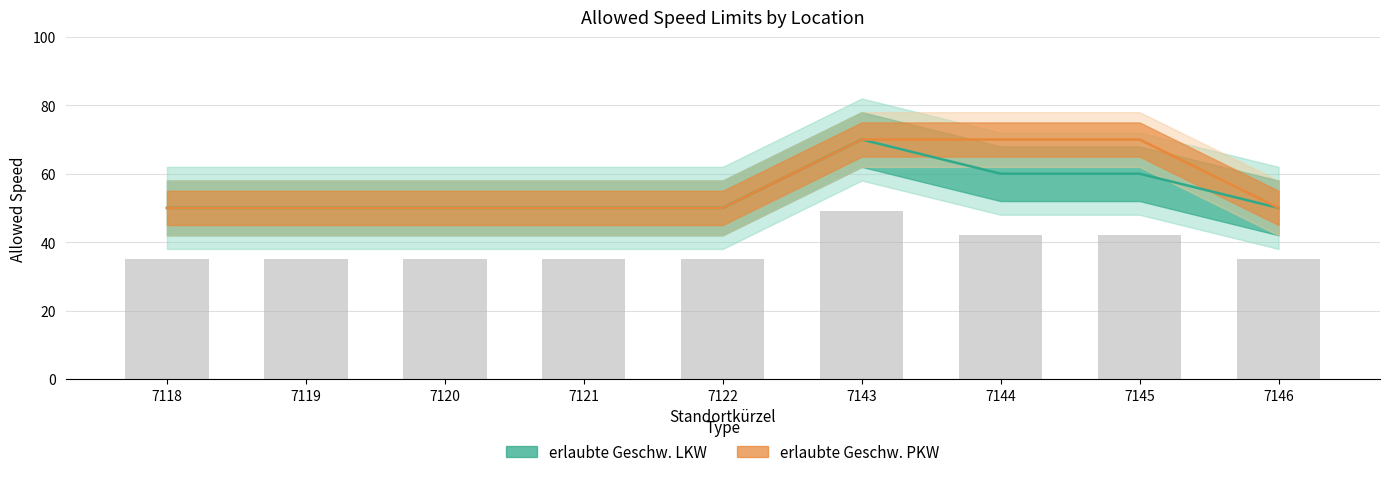

How many data points does each series have?

9